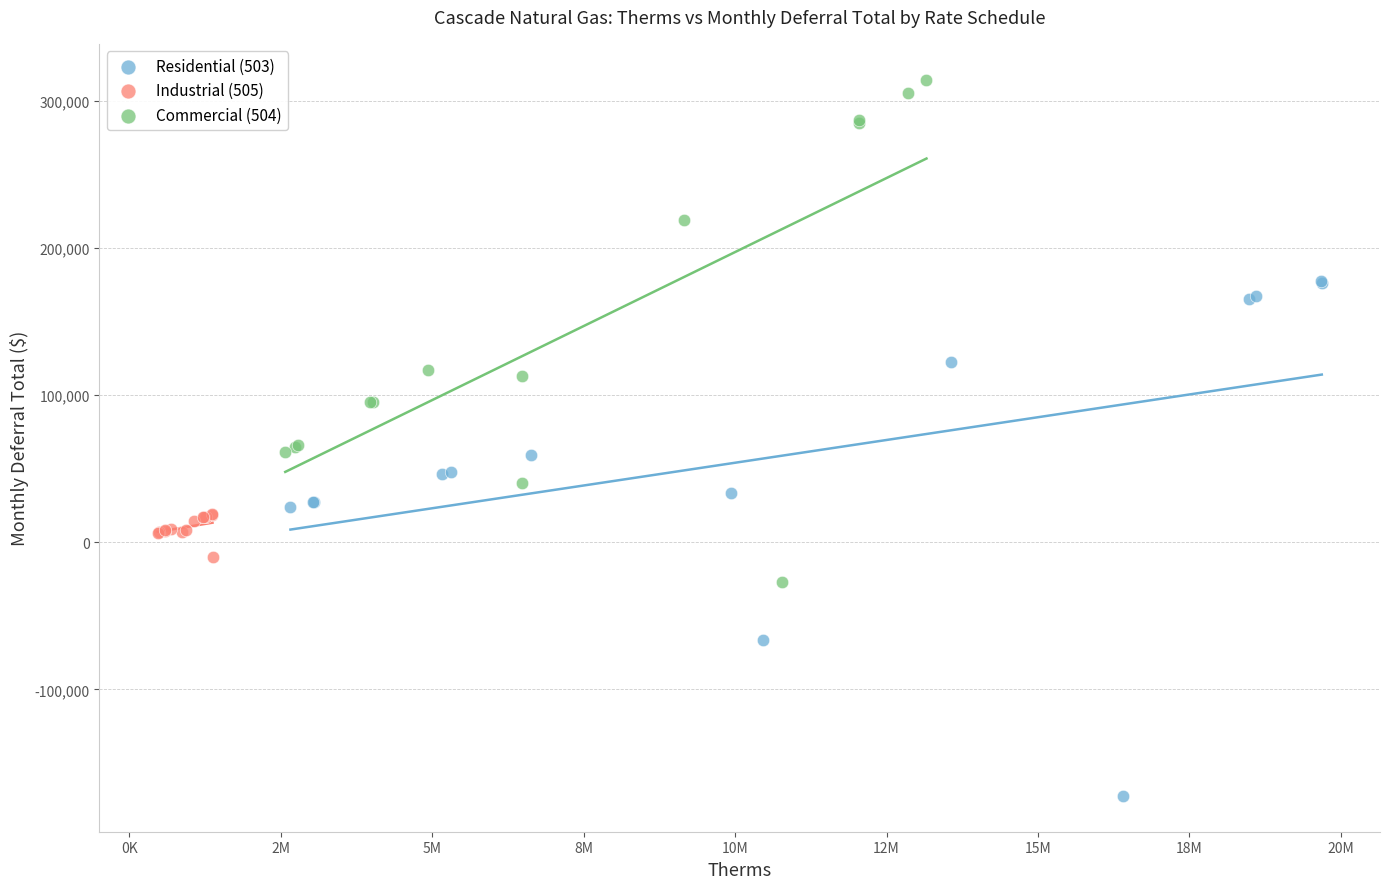

Which series reaches the minimum Y coordinate?

Residential (503)